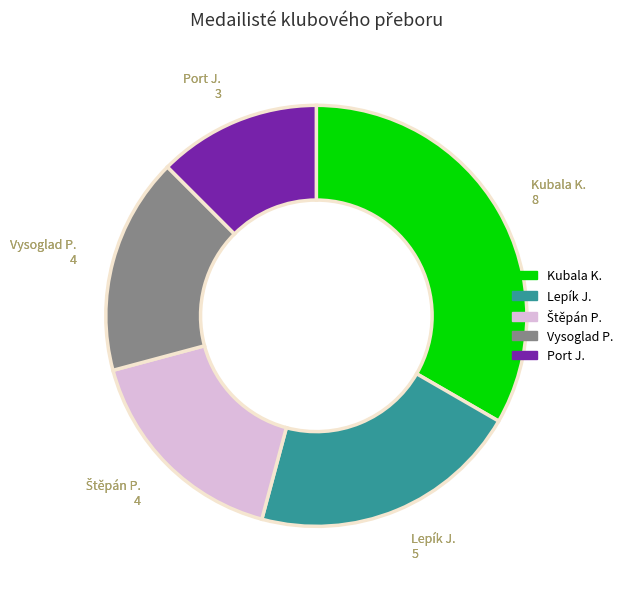

How many slices are in this pie chart?

5